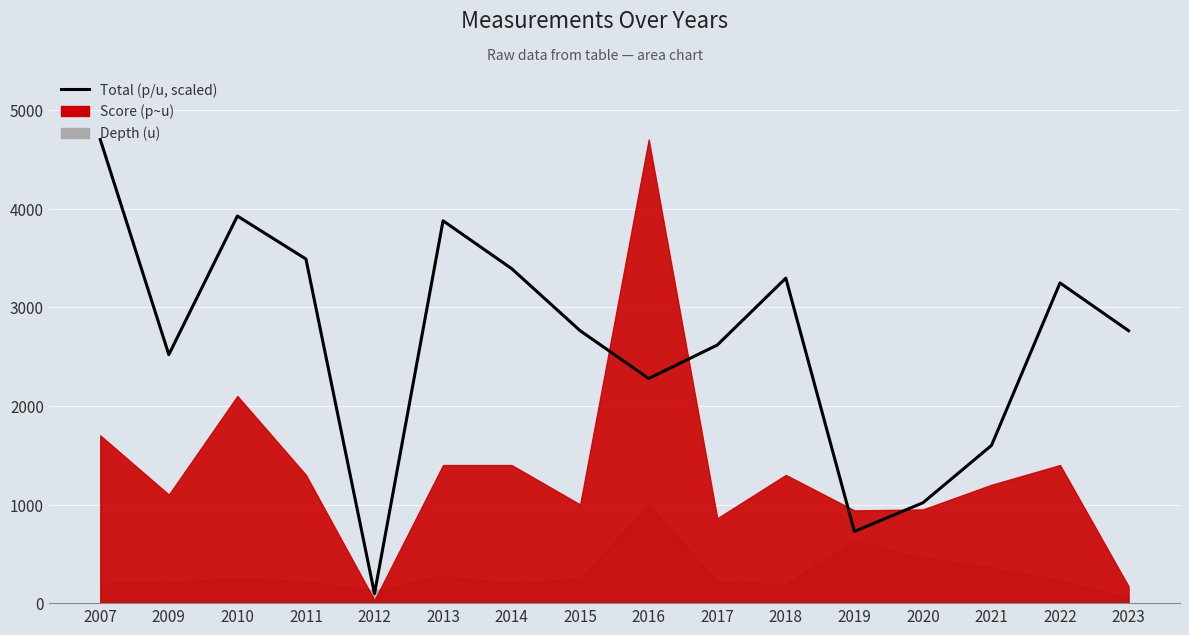

Where is the data nearest to the value 2398?

2016